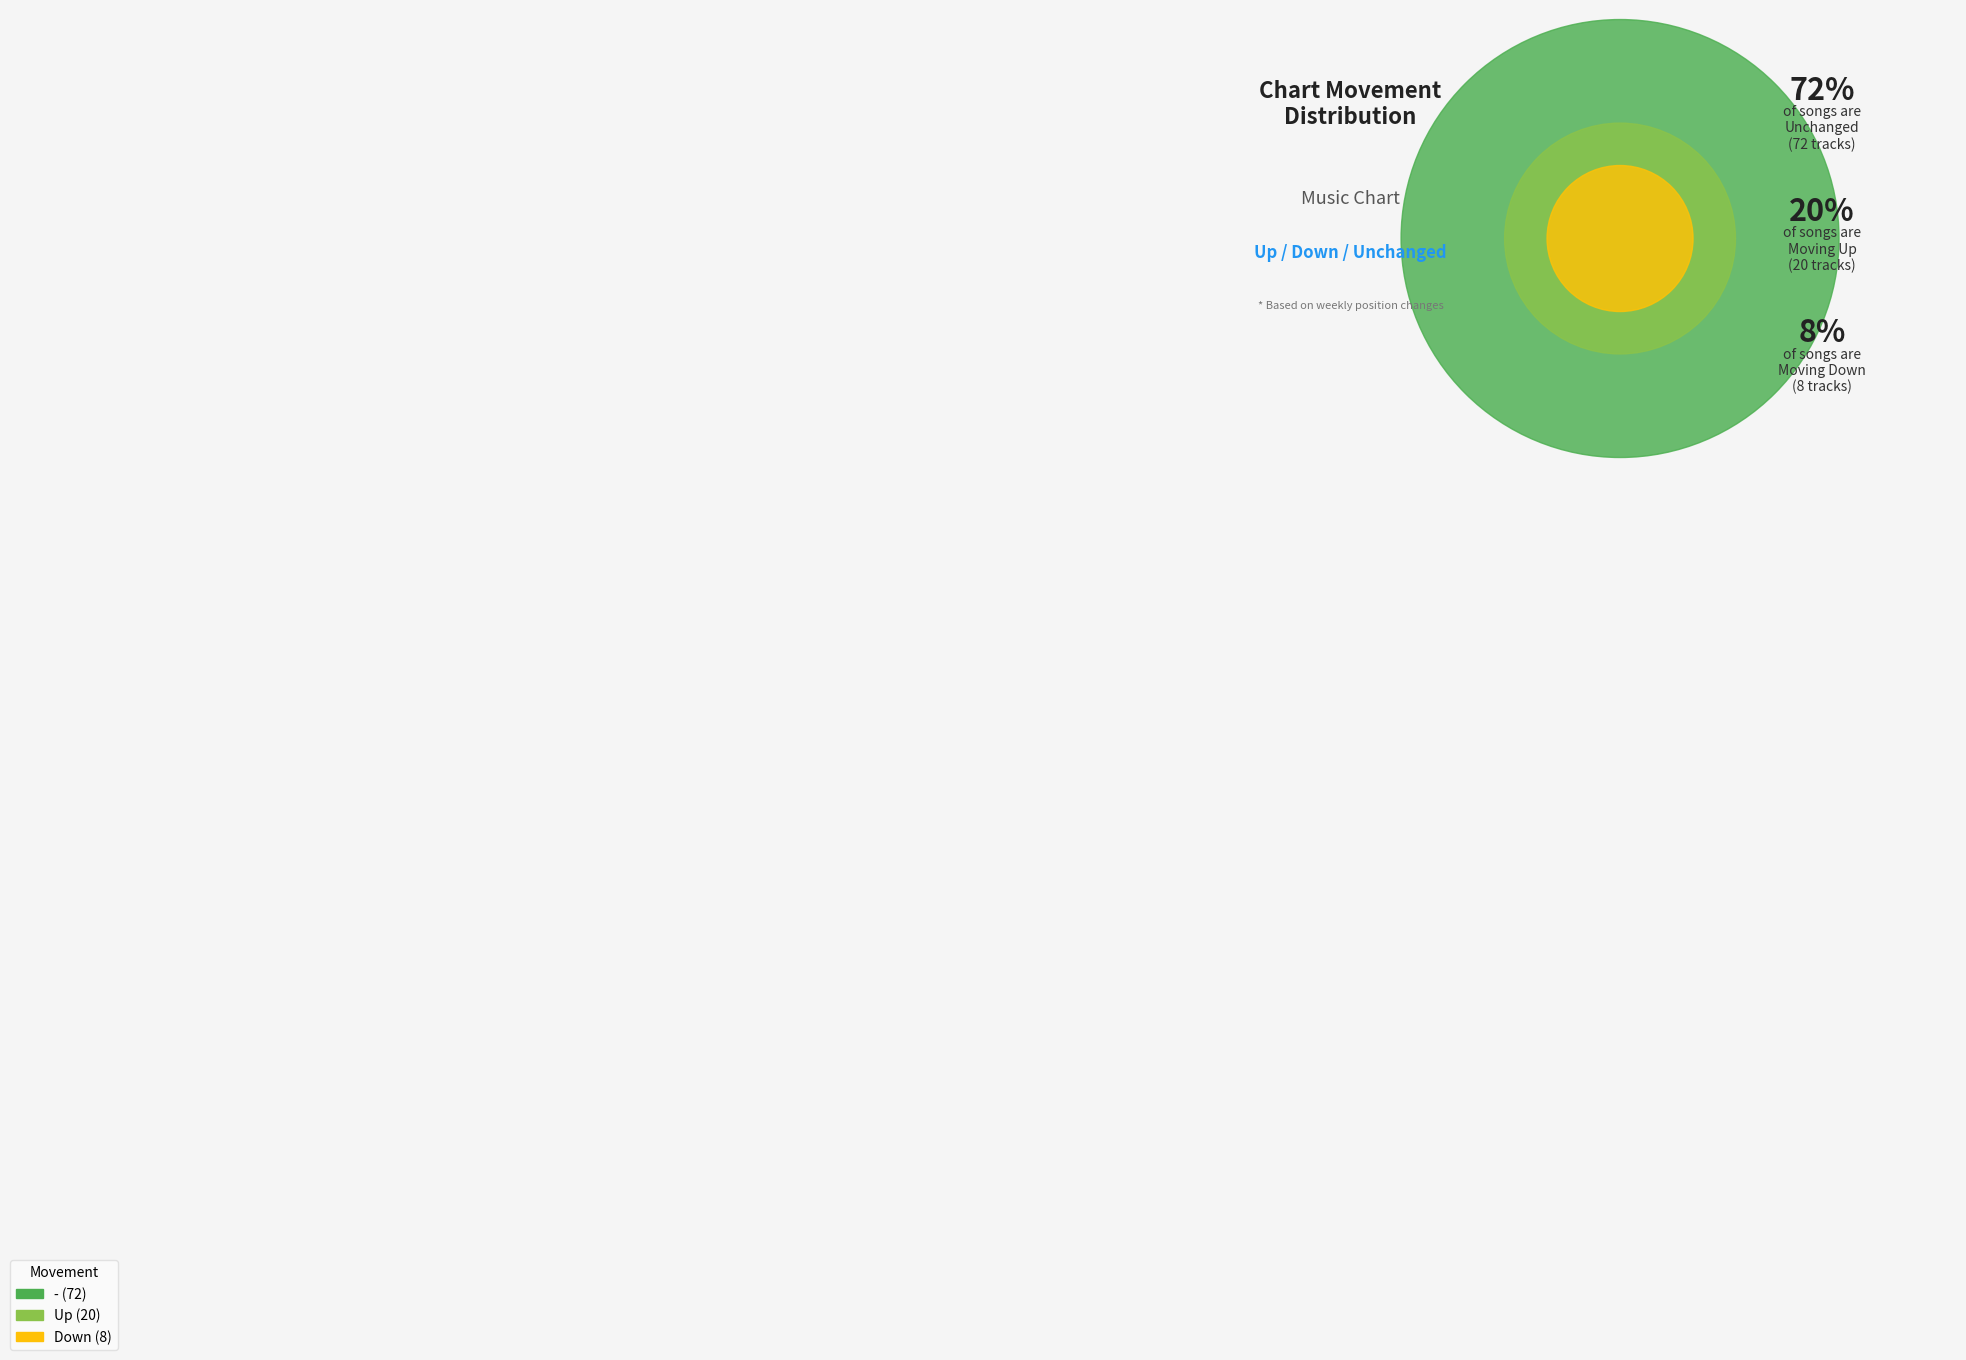

Combined, do - and down account for over 50%?

Yes